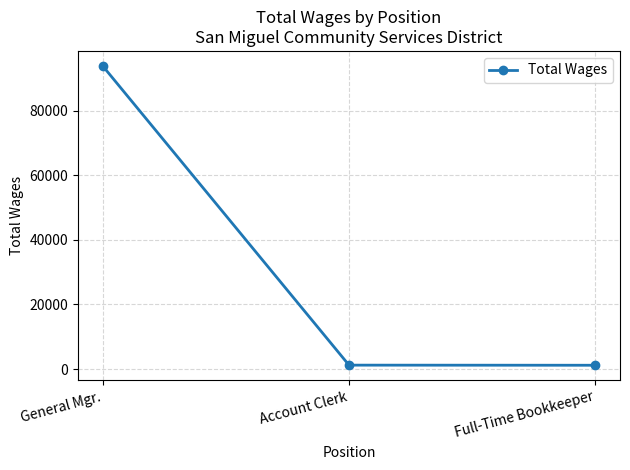

Is it true that the value at General Mgr. is 123874?

False